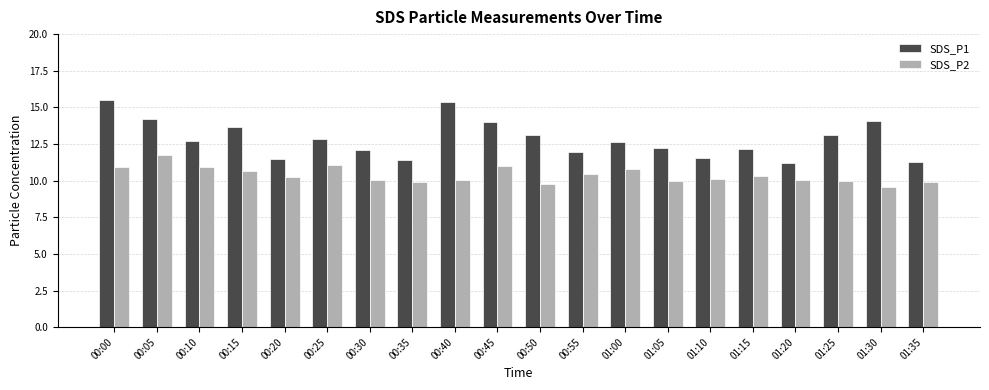

Which series changed the most between 01:05 and 01:30?

SDS_P1